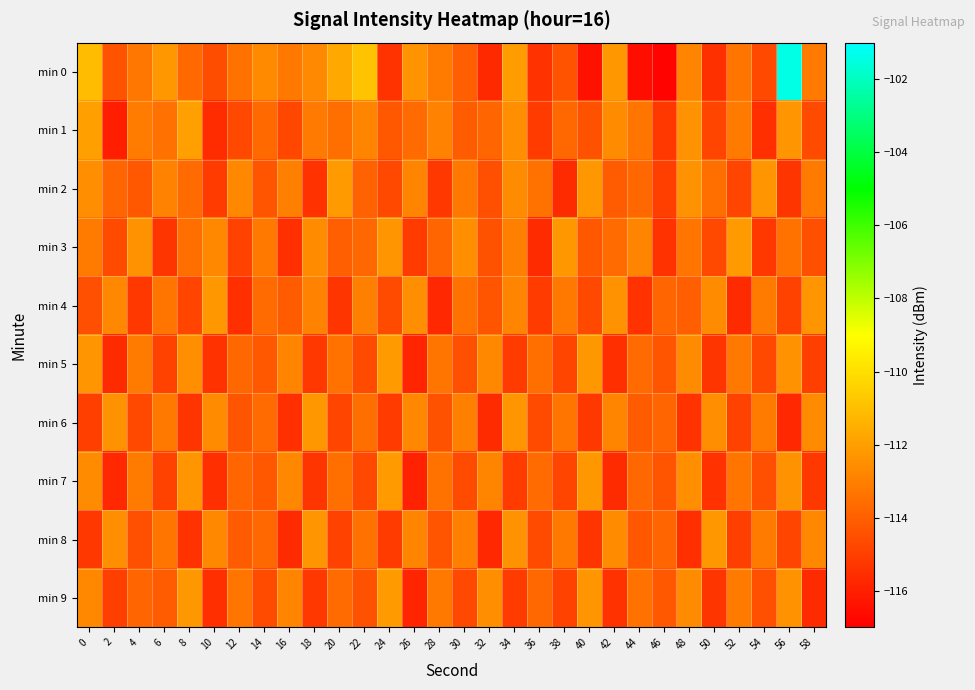

Reading left to right, extract all data points from this chart.

min 0: 0=-111.1	2=-114.4	4=-113.2	6=-112.2	8=-113.7	10=-114.5	12=-113.4	14=-112.6	16=-113.2	18=-112.7	20=-111.7	22=-110.8	24=-115.3	26=-112.4	28=-113.1	30=-114.0	32=-115.7	34=-112.1	36=-115.4	38=-114.4	40=-116.4	42=-112.2	44=-116.5	46=-116.9	48=-112.8	50=-115.5	52=-113.3	54=-114.7	56=-101.4	58=-113.1
min 1: 0=-112.0	2=-116.0	4=-113.1	6=-113.4	8=-112.0	10=-115.6	12=-114.7	14=-113.7	16=-114.7	18=-113.1	20=-113.5	22=-112.8	24=-114.2	26=-113.6	28=-112.9	30=-114.1	32=-113.8	34=-112.5	36=-115.1	38=-113.7	40=-114.4	42=-112.6	44=-113.3	46=-115.2	48=-112.4	50=-114.8	52=-113.1	54=-115.5	56=-112.3	58=-114.6
min 2: 0=-112.5	2=-113.8	4=-114.2	6=-112.9	8=-113.6	10=-115.1	12=-112.7	14=-114.3	16=-113.0	18=-115.4	20=-112.1	22=-113.9	24=-114.7	26=-112.8	28=-115.2	30=-113.2	32=-114.5	34=-112.6	36=-113.4	38=-115.6	40=-112.2	42=-114.1	44=-113.7	46=-115.0	48=-112.4	50=-113.5	52=-114.8	54=-112.3	56=-115.3	58=-113.1
min 3: 0=-113.1	2=-114.6	4=-112.4	6=-115.3	8=-113.5	10=-112.7	12=-114.9	14=-113.2	16=-115.5	18=-112.6	20=-114.0	22=-113.7	24=-112.3	26=-115.1	28=-113.8	30=-112.5	32=-114.4	34=-113.0	36=-115.6	38=-112.2	40=-114.2	42=-113.6	44=-112.8	46=-115.4	48=-113.3	50=-114.7	52=-112.1	54=-115.2	56=-113.4	58=-114.5
min 4: 0=-114.5	2=-112.7	4=-115.2	6=-113.3	8=-114.8	10=-112.2	12=-115.5	14=-113.6	16=-114.1	18=-112.9	20=-115.3	22=-113.0	24=-114.6	26=-112.5	28=-115.7	30=-113.4	32=-114.3	34=-112.8	36=-115.1	38=-113.2	40=-114.7	42=-112.4	44=-115.4	46=-113.8	48=-114.0	50=-112.6	52=-115.6	54=-113.1	56=-114.9	58=-112.3
min 5: 0=-112.3	2=-115.6	4=-113.1	6=-114.9	8=-112.5	10=-115.4	12=-113.7	14=-114.2	16=-112.8	18=-115.2	20=-113.4	22=-114.6	24=-112.1	26=-115.8	28=-113.3	30=-114.5	32=-112.7	34=-115.1	36=-113.5	38=-114.8	40=-112.2	42=-115.5	44=-113.6	46=-114.3	48=-112.6	50=-115.3	52=-113.2	54=-114.7	56=-112.4	58=-115.0
min 6: 0=-115.0	2=-112.4	4=-114.7	6=-113.2	8=-115.3	10=-112.6	12=-114.3	14=-113.6	16=-115.5	18=-112.2	20=-114.8	22=-113.5	24=-115.1	26=-112.7	28=-114.4	30=-113.0	32=-115.6	34=-112.3	36=-114.6	38=-113.3	40=-115.2	42=-112.8	44=-114.1	46=-113.8	48=-115.4	50=-112.5	52=-114.9	54=-113.1	56=-115.7	58=-112.6
min 7: 0=-112.6	2=-115.7	4=-113.1	6=-114.9	8=-112.3	10=-115.5	12=-113.8	14=-114.2	16=-112.7	18=-115.3	20=-113.5	22=-114.7	24=-112.1	26=-115.9	28=-113.4	30=-114.6	32=-112.8	34=-115.1	36=-113.6	38=-114.8	40=-112.2	42=-115.6	44=-113.7	46=-114.3	48=-112.5	50=-115.4	52=-113.3	54=-114.5	56=-112.4	58=-115.2
min 8: 0=-115.2	2=-112.5	4=-114.5	6=-113.3	8=-115.4	10=-112.7	12=-114.1	14=-113.7	16=-115.6	18=-112.3	20=-114.9	22=-113.4	24=-115.1	26=-112.8	28=-114.3	30=-113.0	32=-115.7	34=-112.4	36=-114.6	38=-113.2	40=-115.3	42=-112.6	44=-114.2	46=-113.8	48=-115.5	50=-112.2	52=-115.0	54=-113.1	56=-114.8	58=-112.7
min 9: 0=-112.7	2=-115.0	4=-113.8	6=-114.1	8=-112.2	10=-115.5	12=-113.3	14=-114.6	16=-112.8	18=-115.2	20=-113.6	22=-114.4	24=-112.1	26=-115.8	28=-113.2	30=-114.7	32=-112.5	34=-115.1	36=-113.7	38=-114.9	40=-112.3	42=-115.4	44=-113.4	46=-114.2	48=-112.6	50=-115.3	52=-113.1	54=-114.5	56=-112.4	58=-115.6